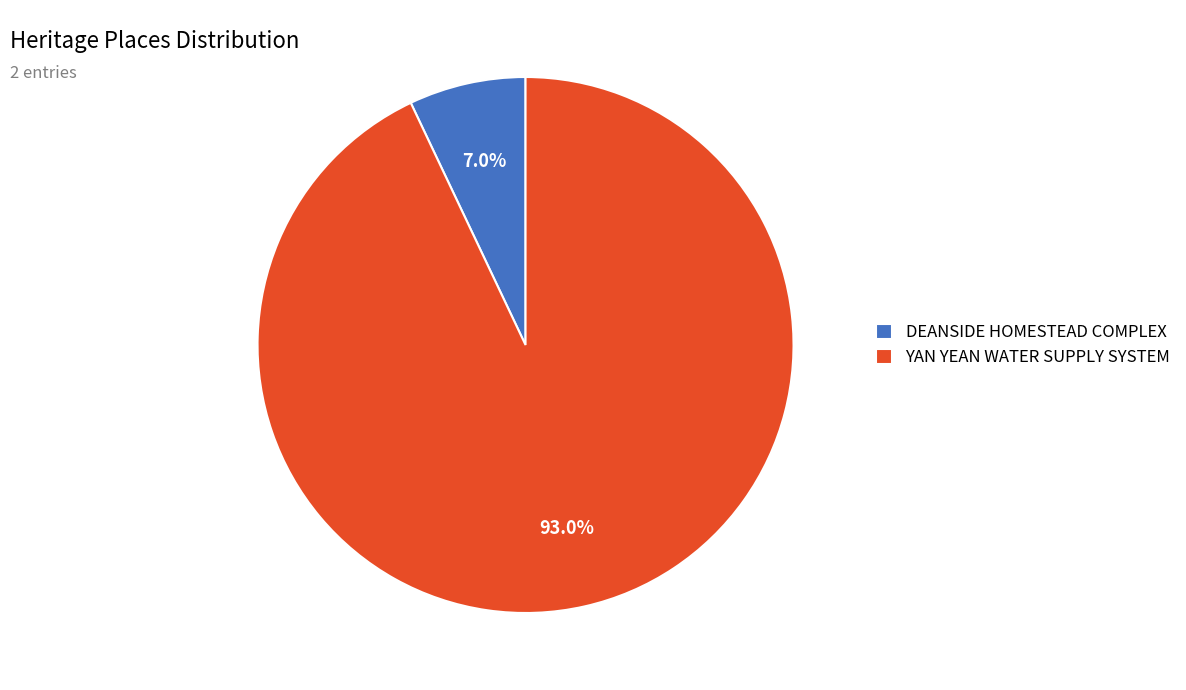

How many slices are in this pie chart?

2